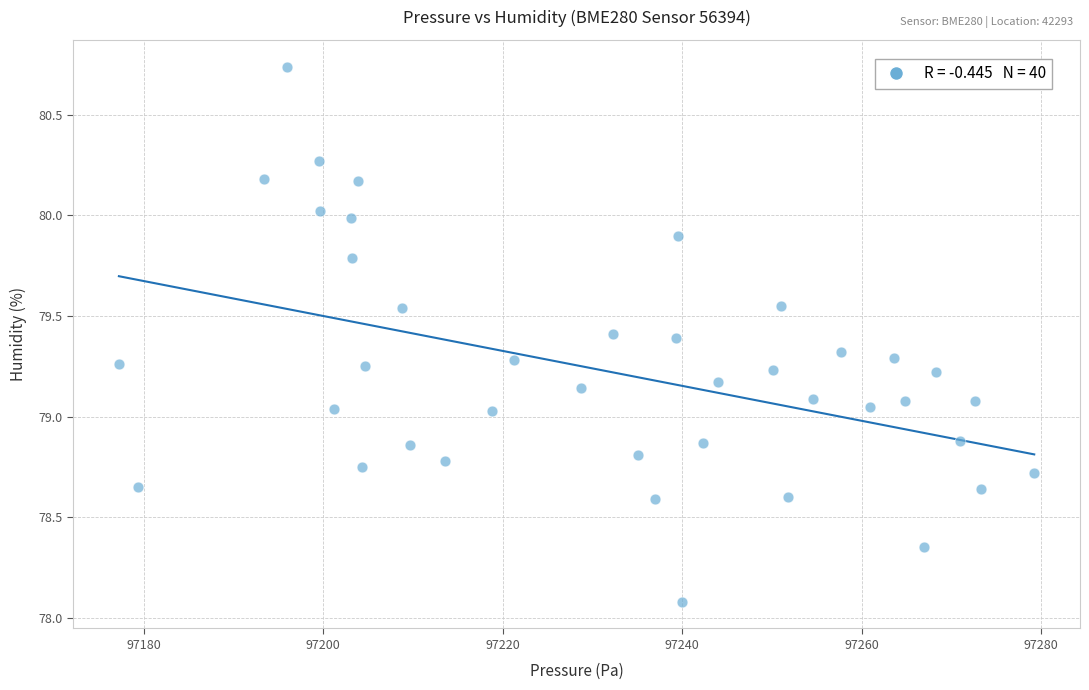

What is the range of X values (max minus min)?

102.0